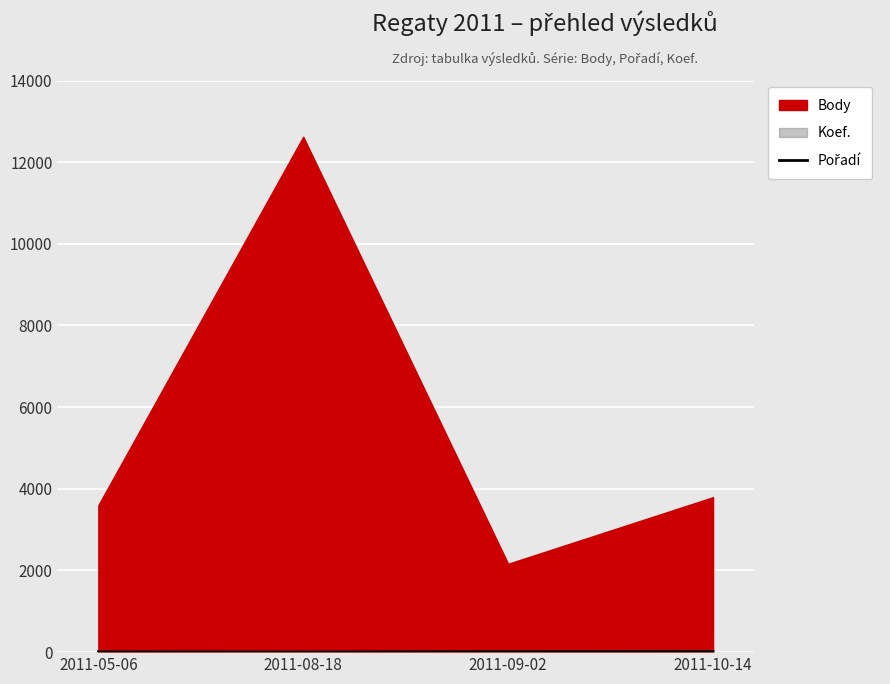

How many points are lower than both their immediate neighbors (excluding endpoints)?

1